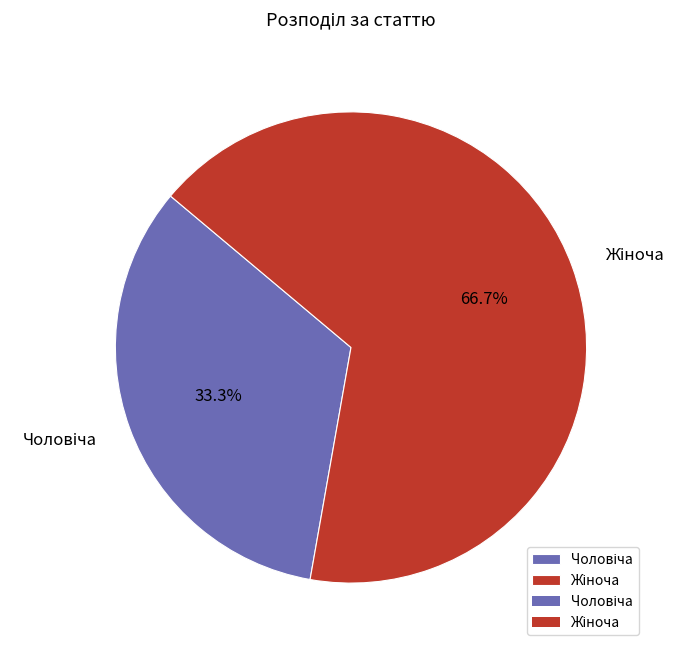

Count the number of slices in the pie.

2